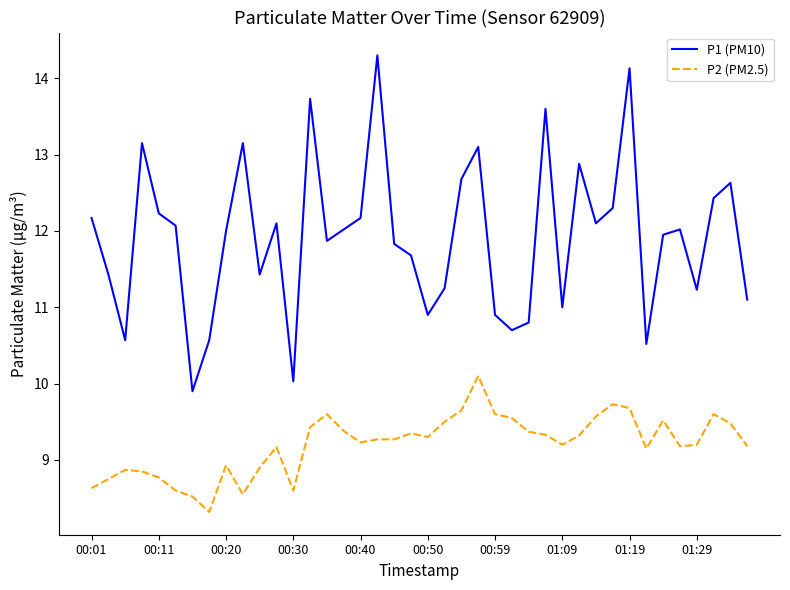

Rank the series by their average value, from lowest to highest.

P2 (PM2.5), P1 (PM10)